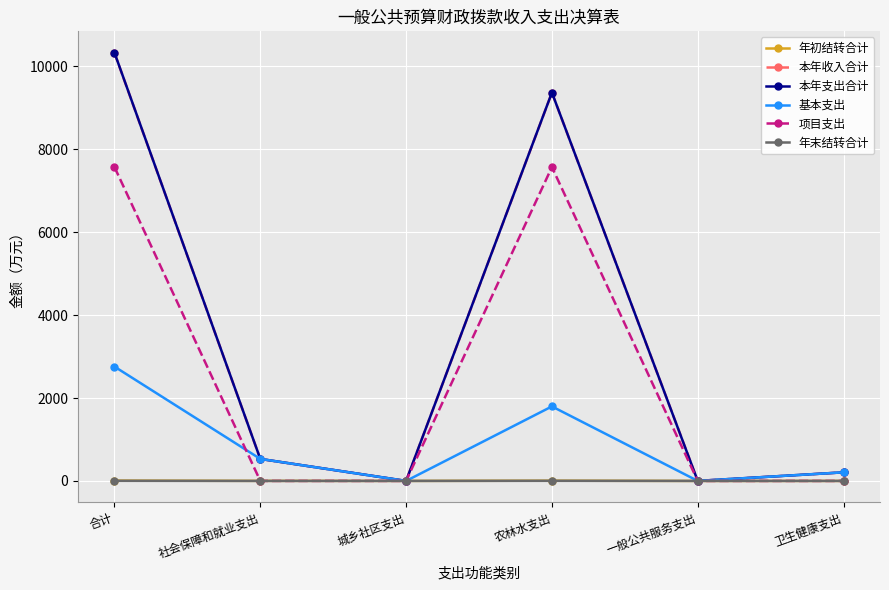

Read the 年初结转合计 value at 农林水支出.

5.4